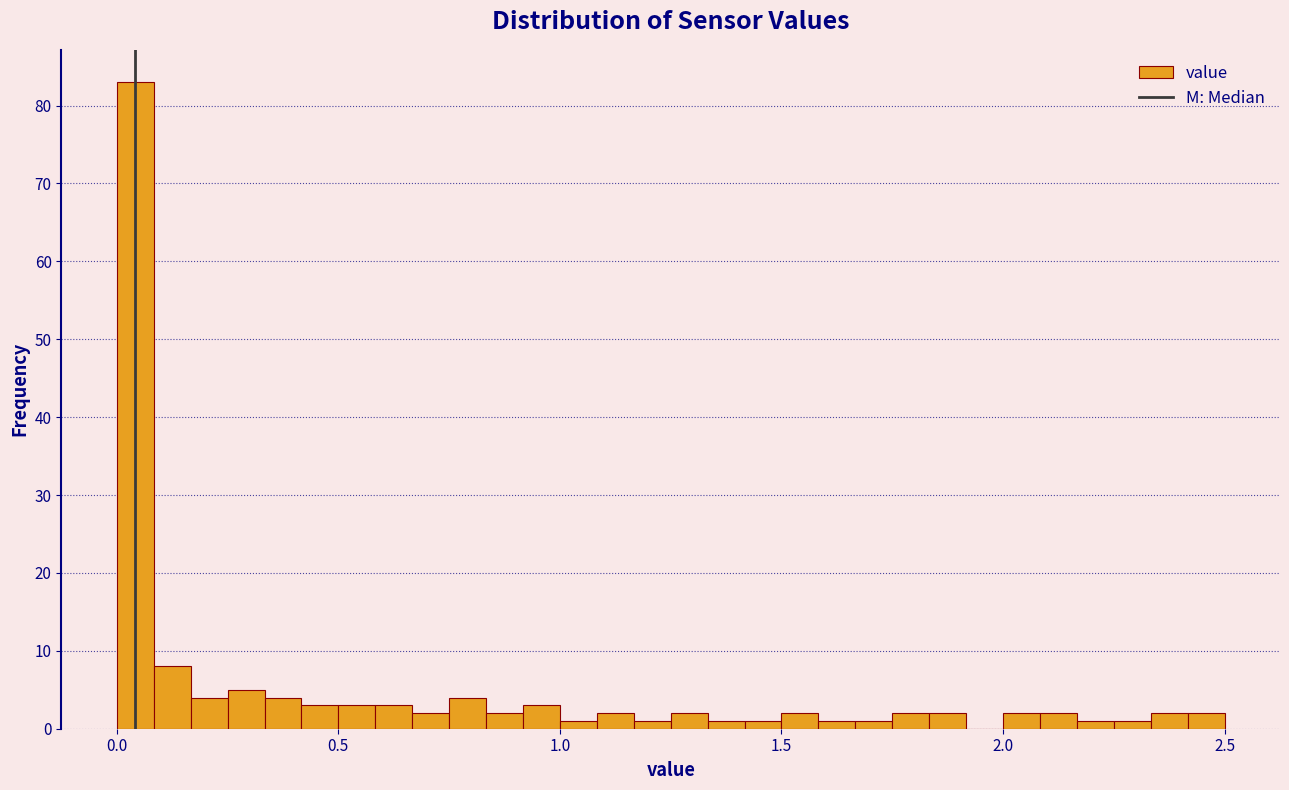

Read against the x-axis, roughly where is the centre of the tallest bar?

0.05